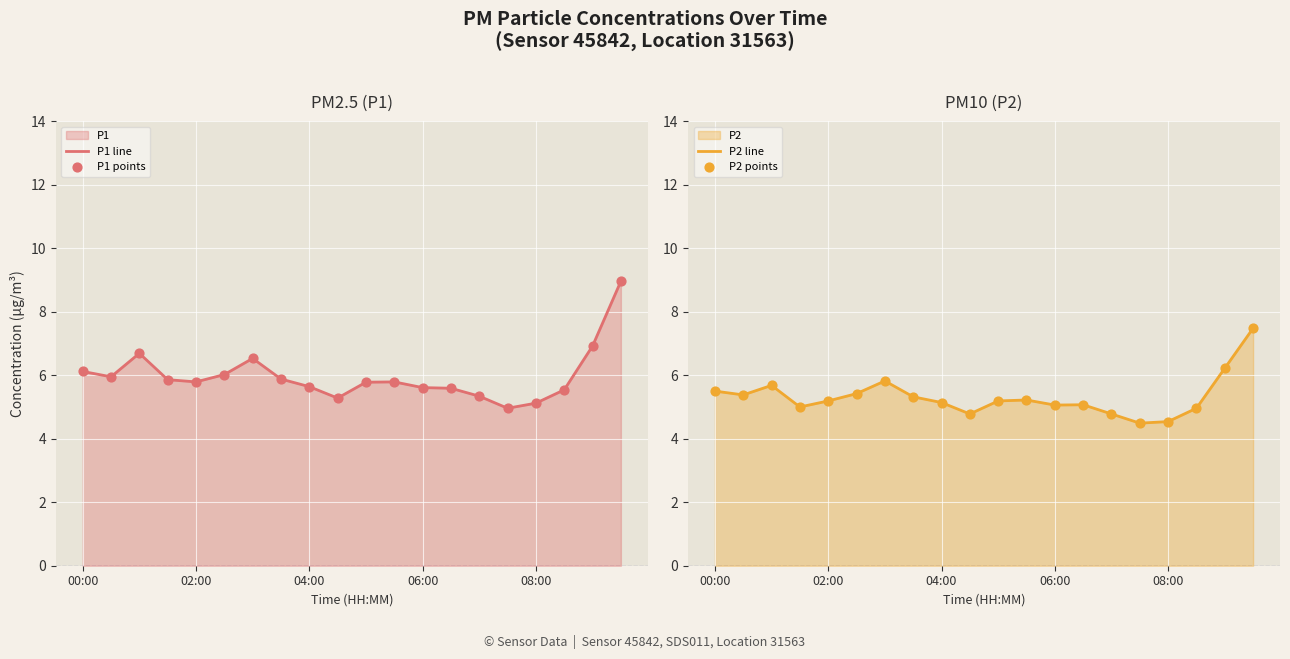

The P2 line series shows 5.1 at 06:00. True or false?

True